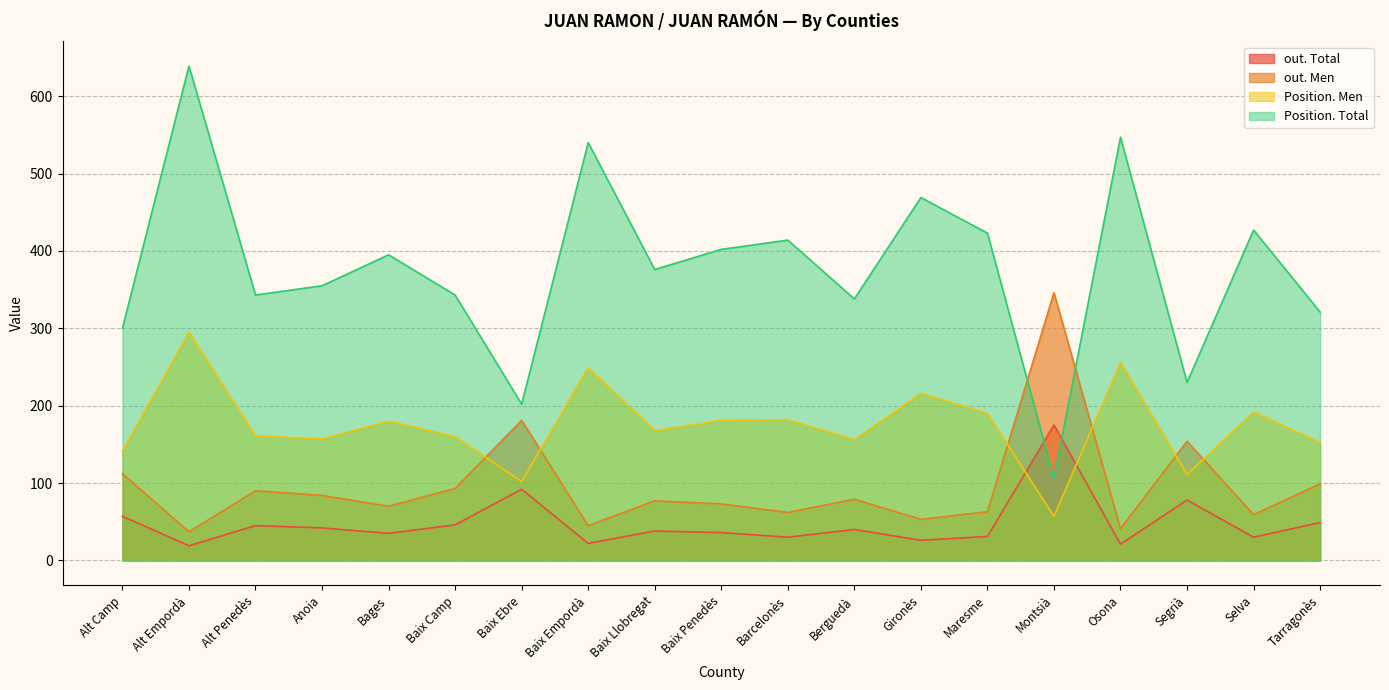

What is the value of the Position. Total point at the 5th from the left?

395